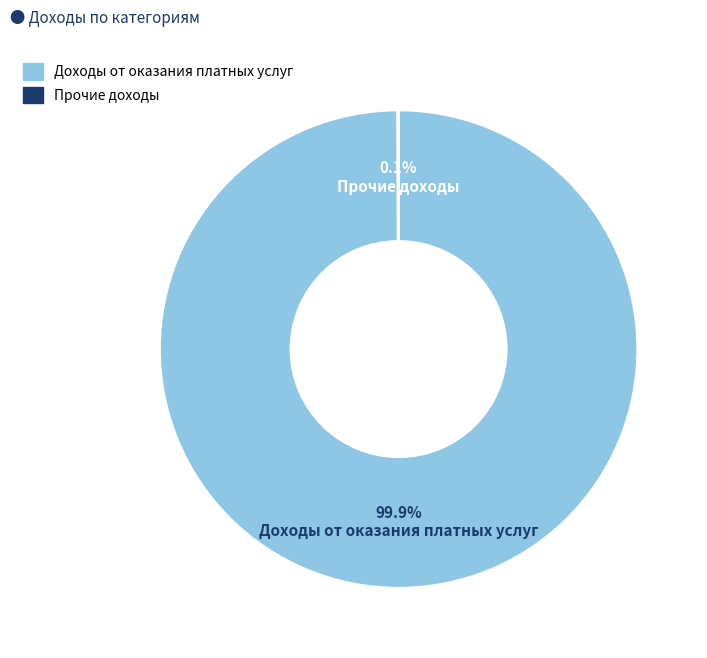

What percentage is the Доходы от оказания платных услуг slice, to the nearest percent?

100%